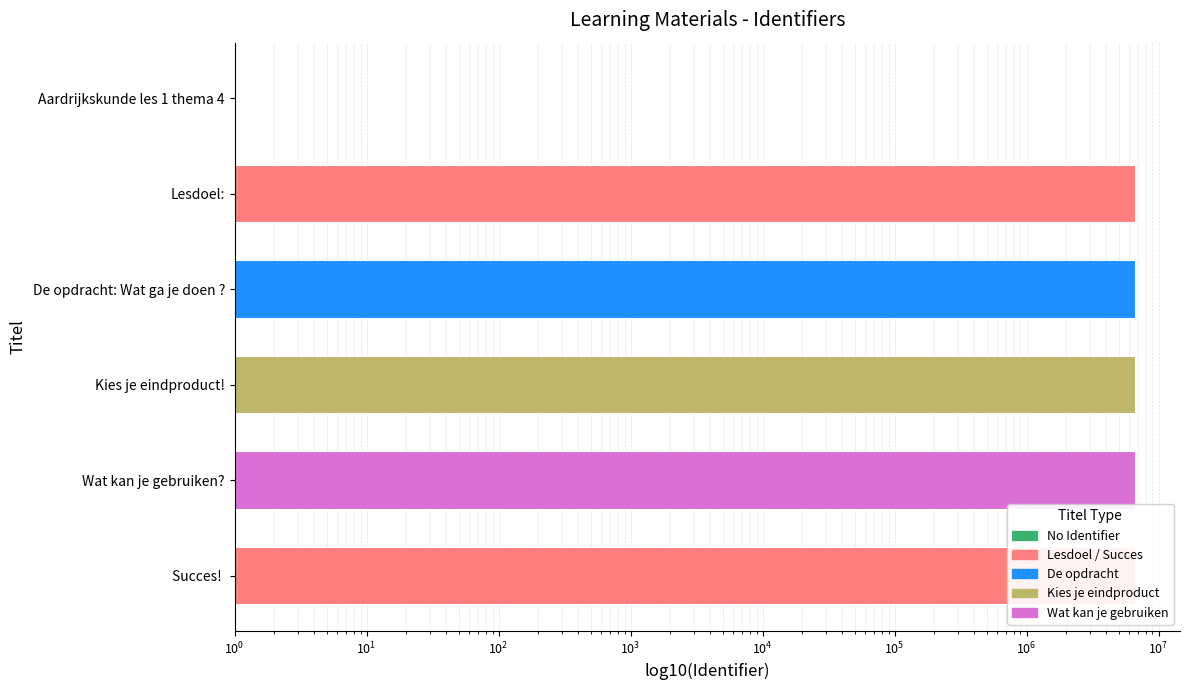

What position from the right is Kies je eindproduct!?

3